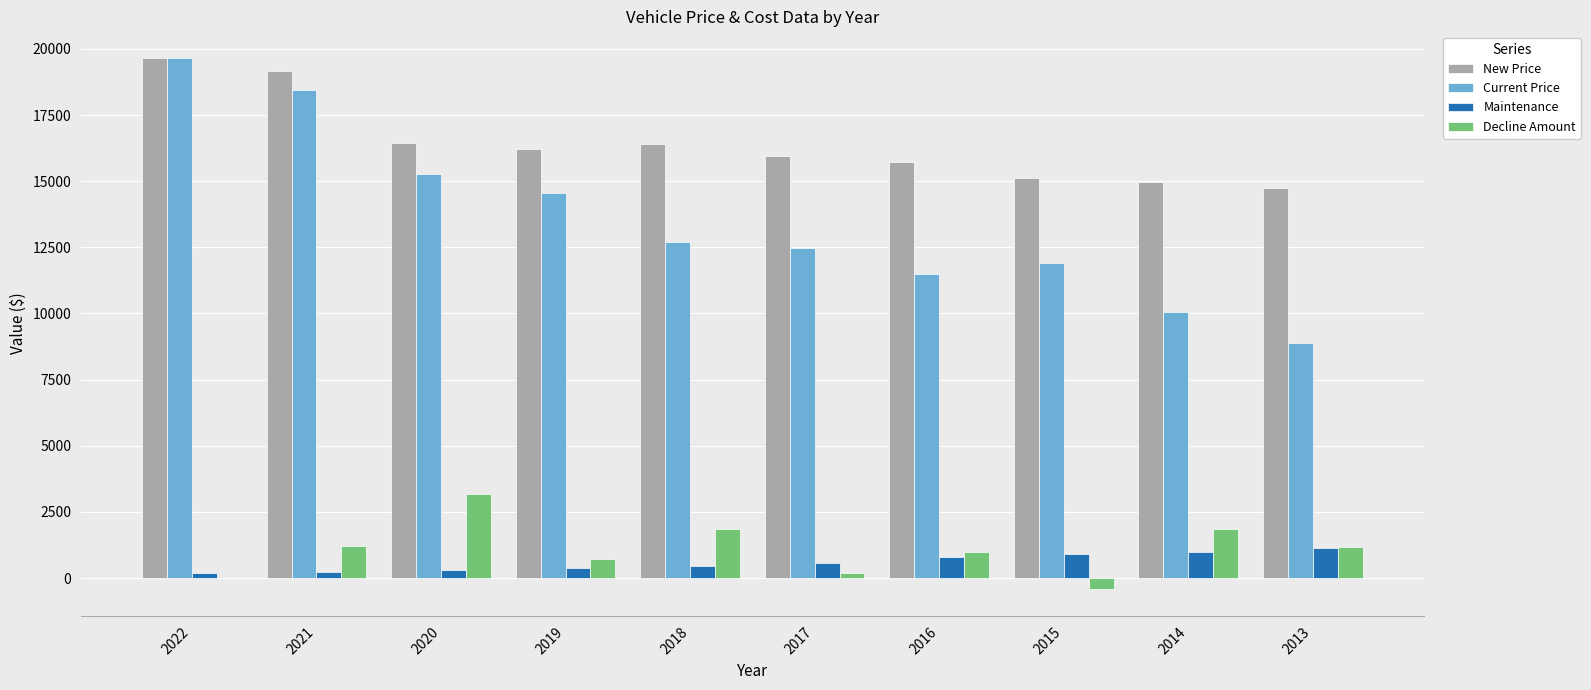

What is the sum of the Current Price values at 2020 and 2021?

33719